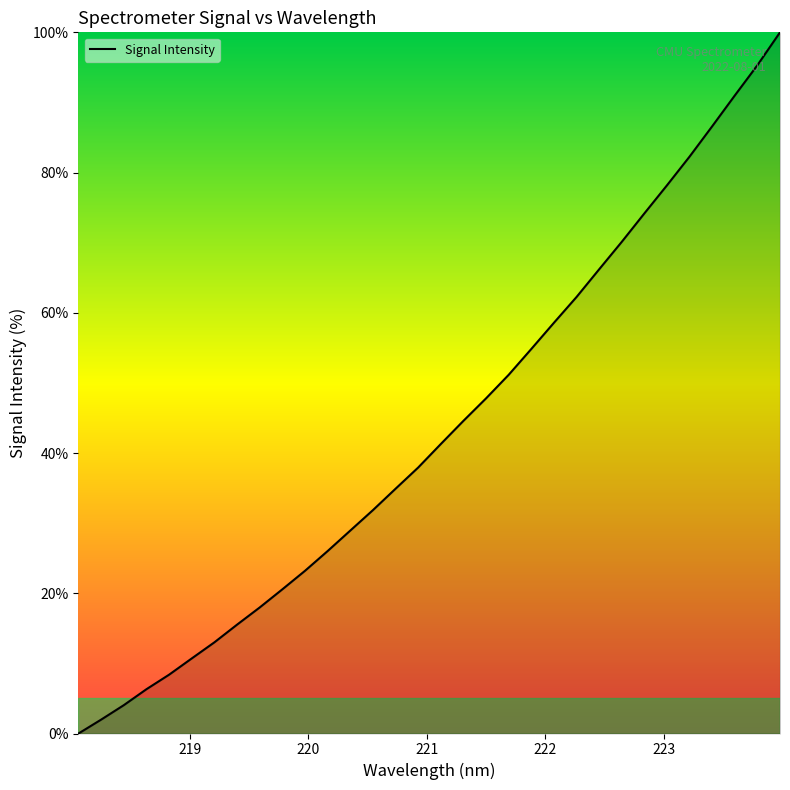

What is the maximum value shown in the chart?

100.0